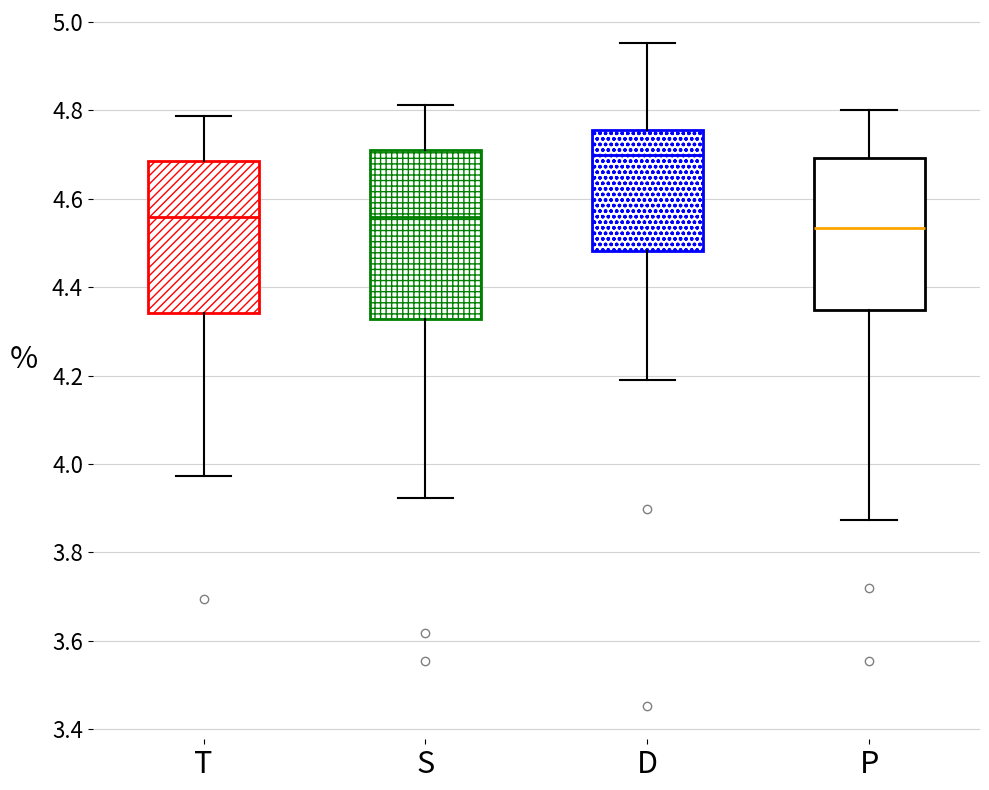

Reading left to right, transcribe this box plot: for each box, give where its median line is, the range the box spans, and where its two whiskers end, as read against the y-axis. The values are not printed on the chart, so give them approximately, as read against the axis.

T: median 4.56, box 4.34 to 4.68, whiskers 3.98 to 4.78
S: median 4.56, box 4.32 to 4.72, whiskers 3.92 to 4.82
D: median 4.70, box 4.48 to 4.76, whiskers 4.20 to 4.96
P: median 4.54, box 4.34 to 4.70, whiskers 3.88 to 4.80